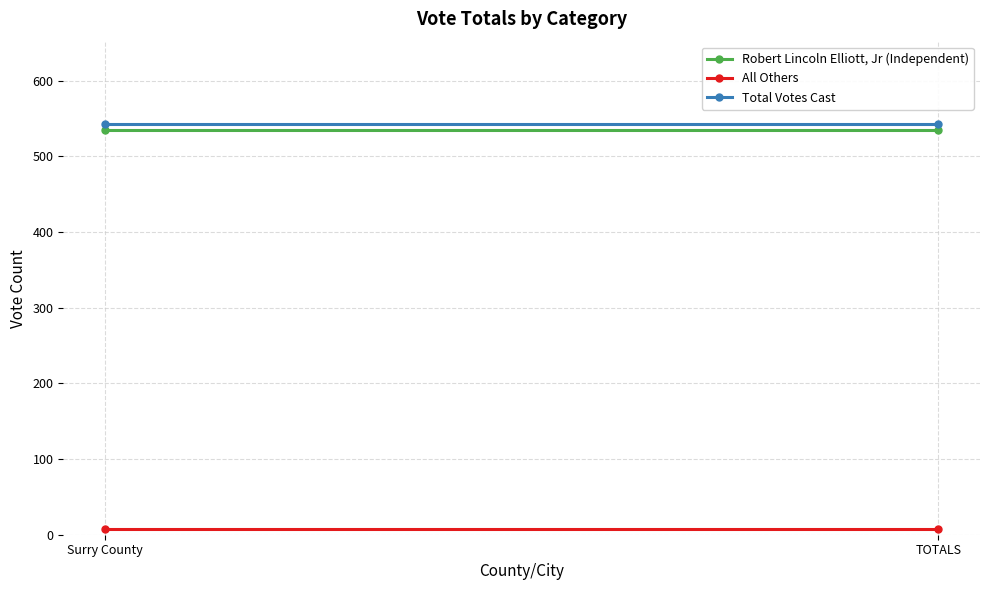

What is the value of the Total Votes Cast point at the 1st from the left?

543